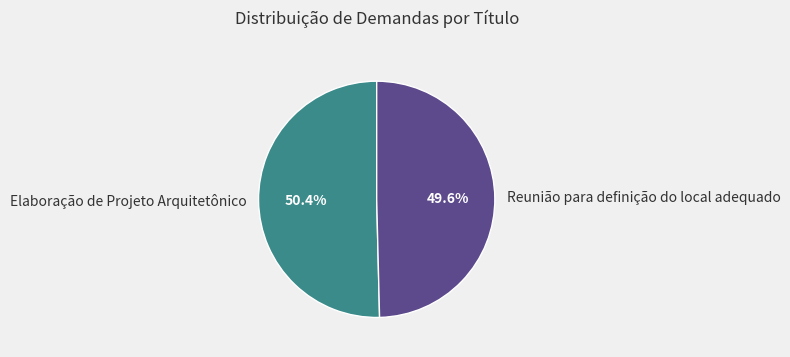

How many slices are in this pie chart?

2